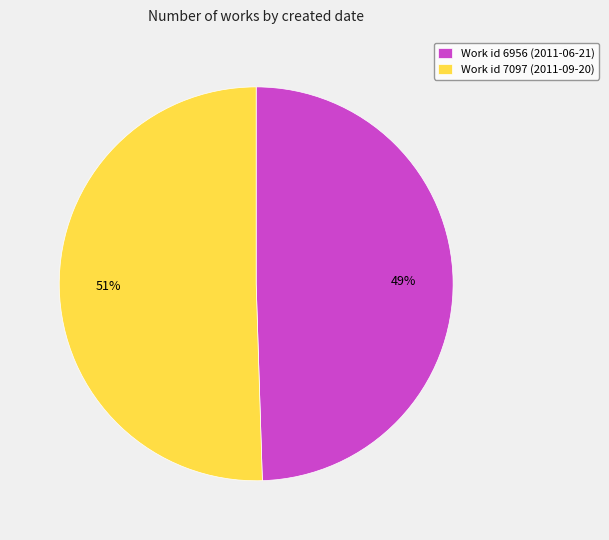

Combined, do Work id 7097 (2011-09-20) and Work id 6956 (2011-06-21) account for over 50%?

Yes